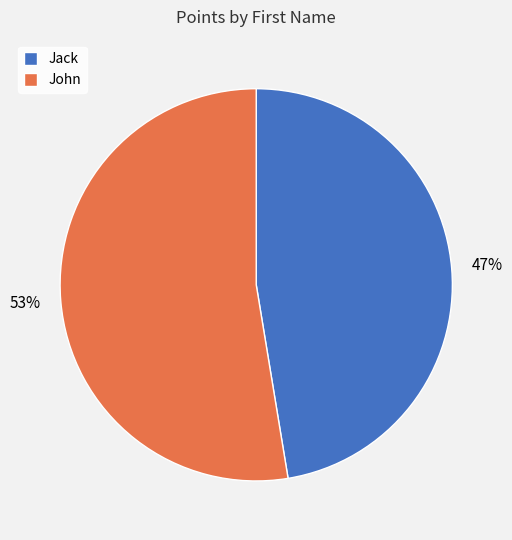

To the nearest percent, what is the combined percentage of John and Jack?

100%